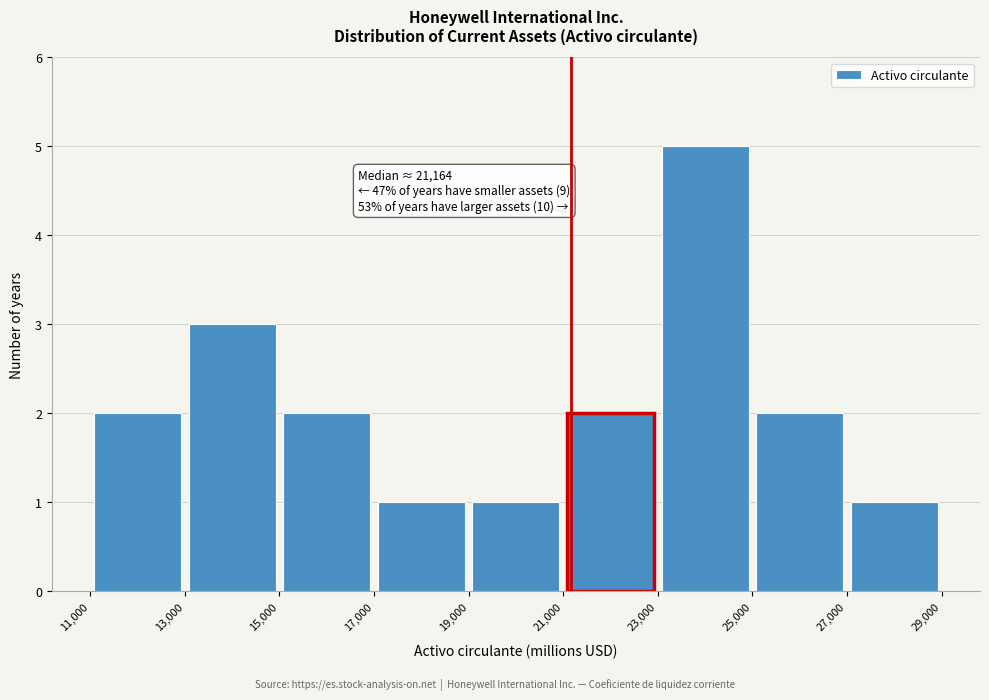

Over which range of the x-axis is the bar tallest?

23,000 to 25,000